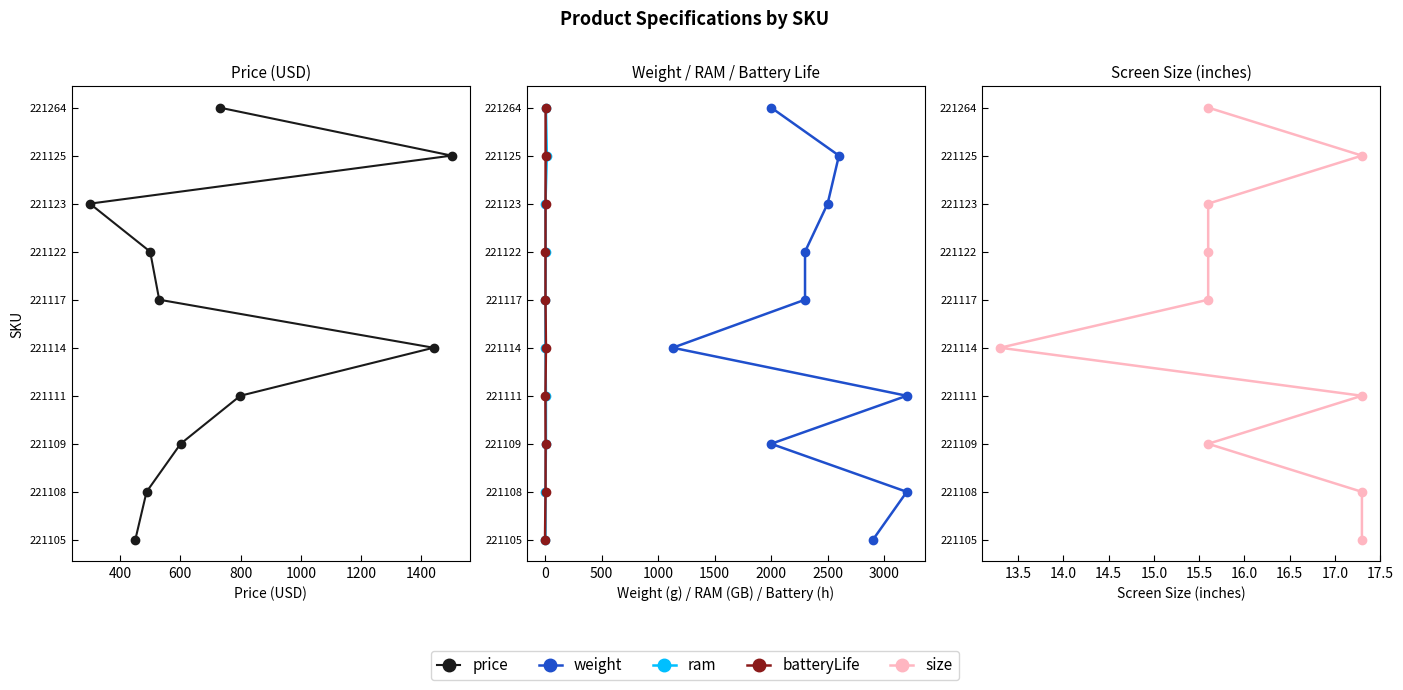

True or false: size and ram cross at least once.

False